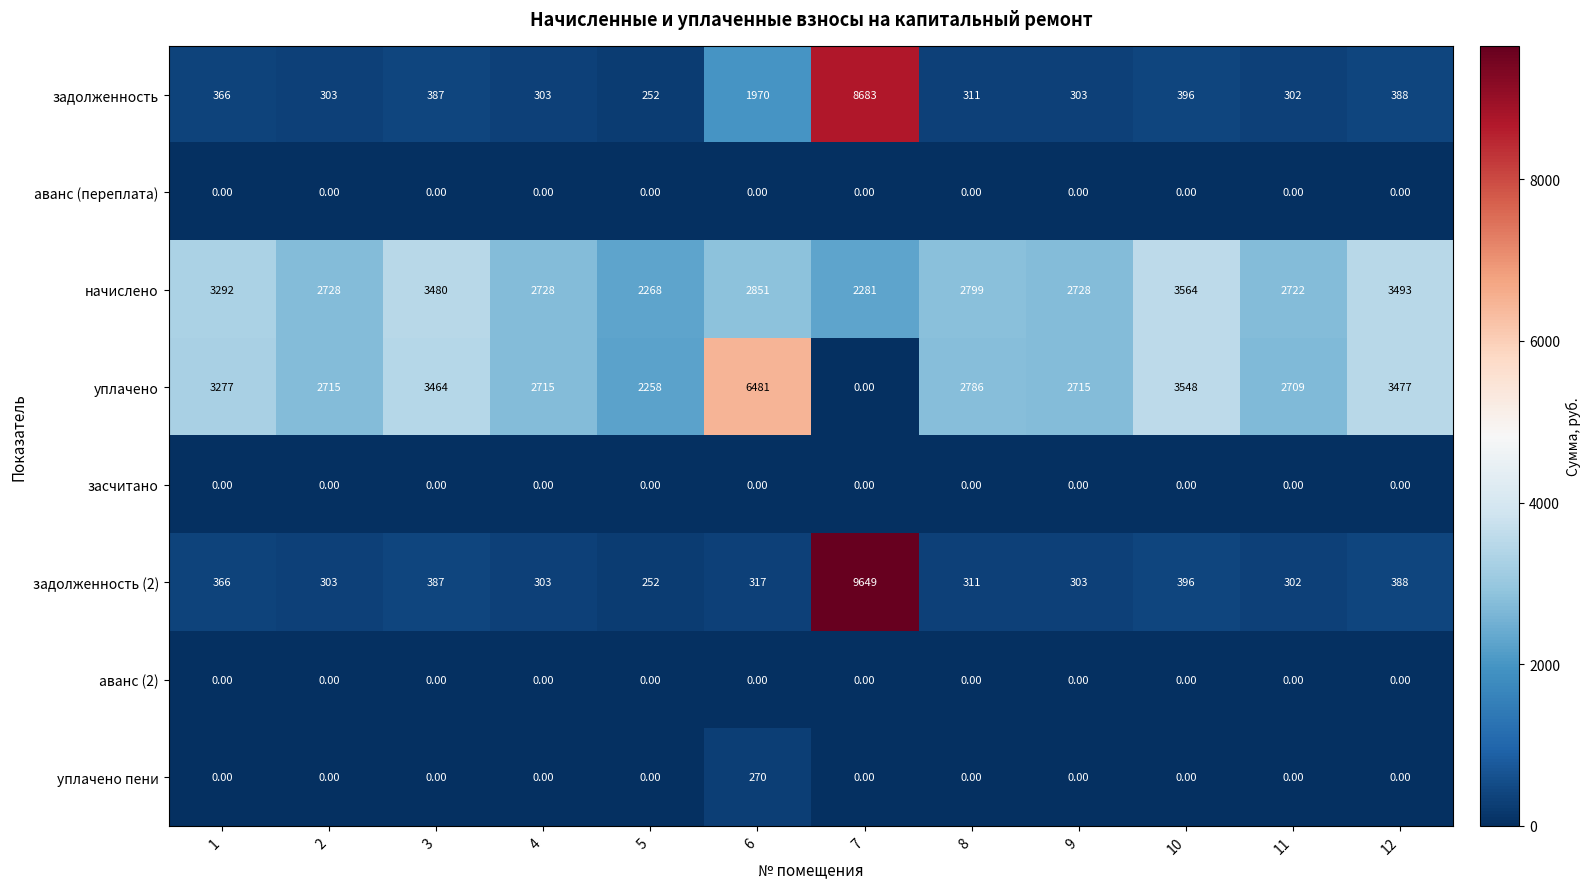

What is the sum of the задолженность (2) values at 1 and 7?

10015